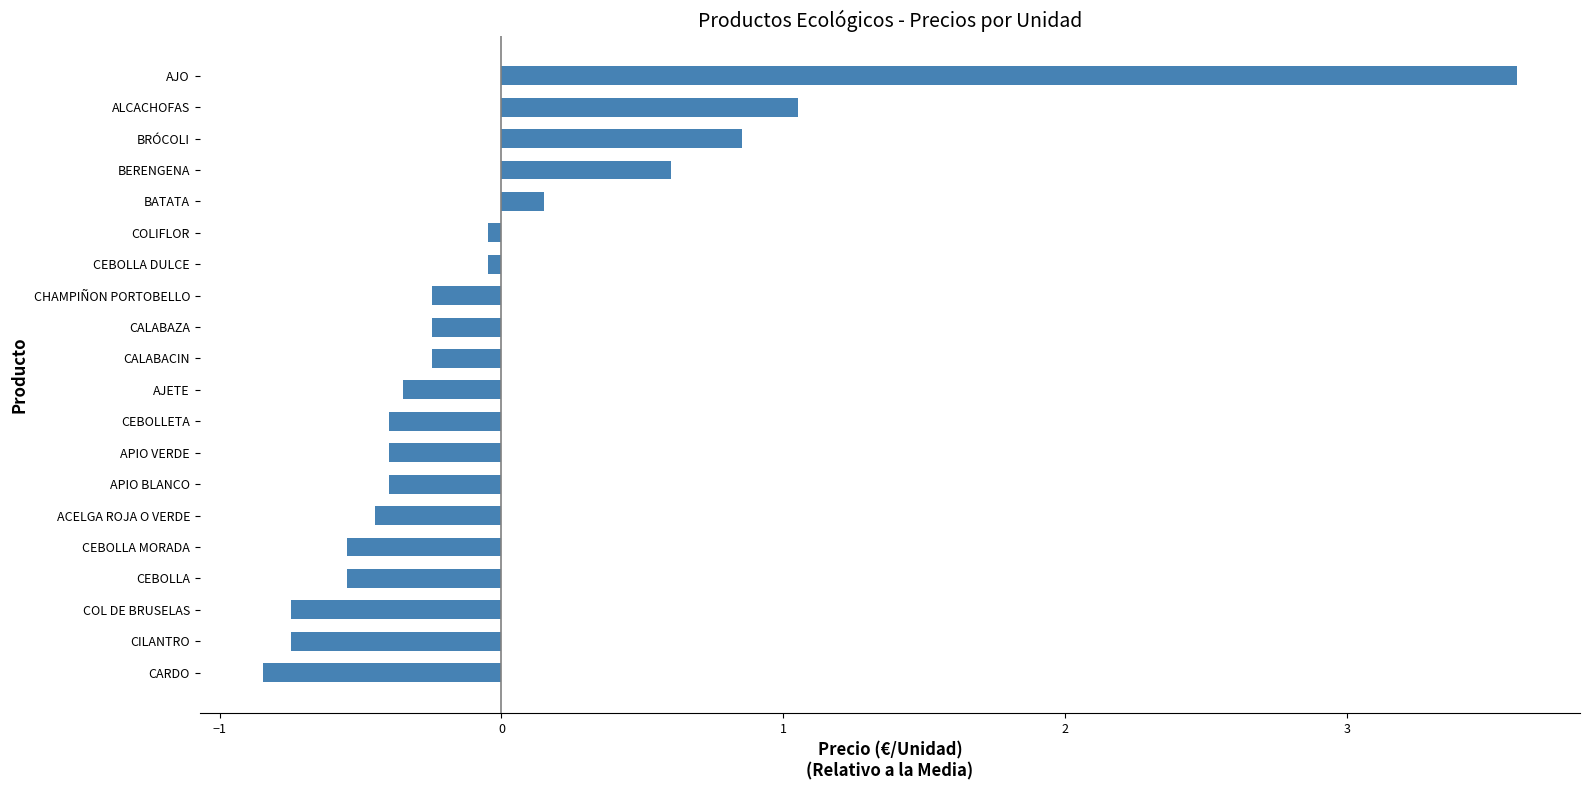

Read the value at ALCACHOFAS.

1.1